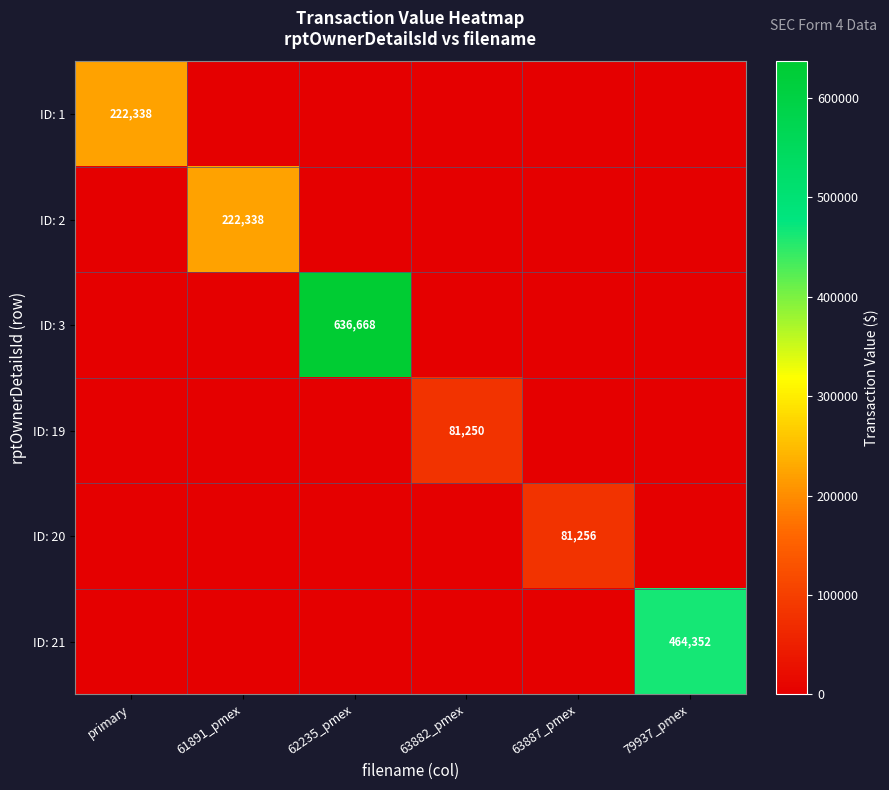

What is the total value across all series at 62235_pmex?

636668